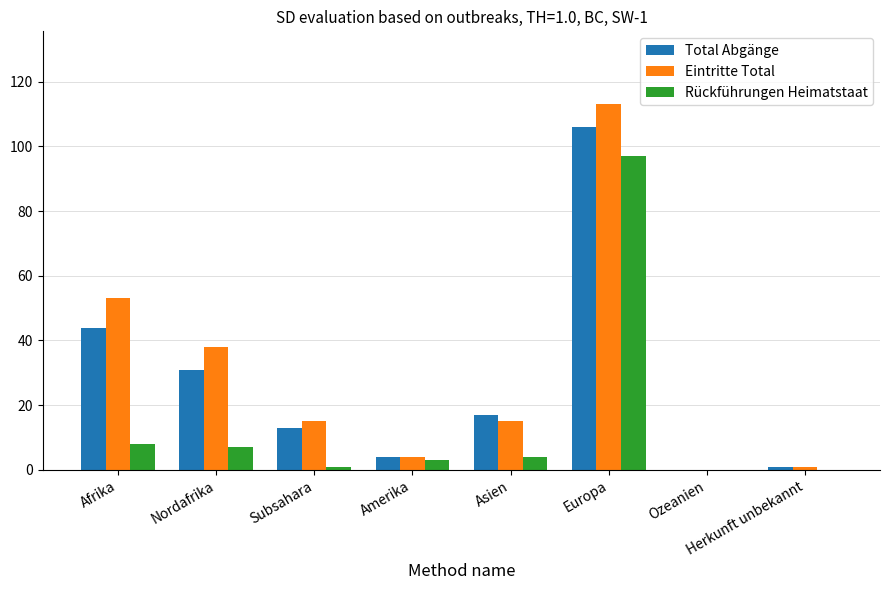

Which series changed the most between Nordafrika and Asien?

Eintritte Total